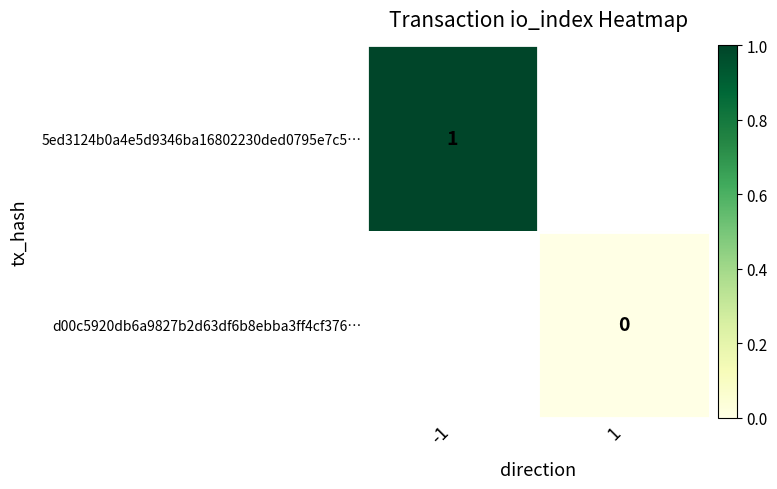

Which label corresponds to the smallest value in the chart?

1